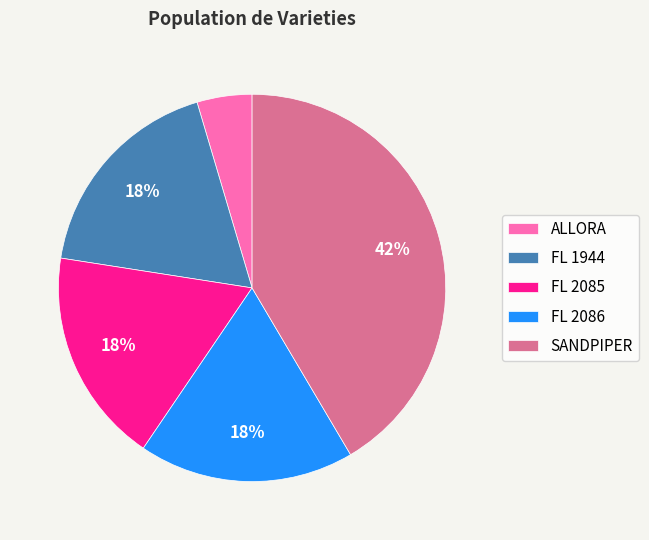

What is the ratio of the value at FL 2085 to the value at SANDPIPER?

0.4